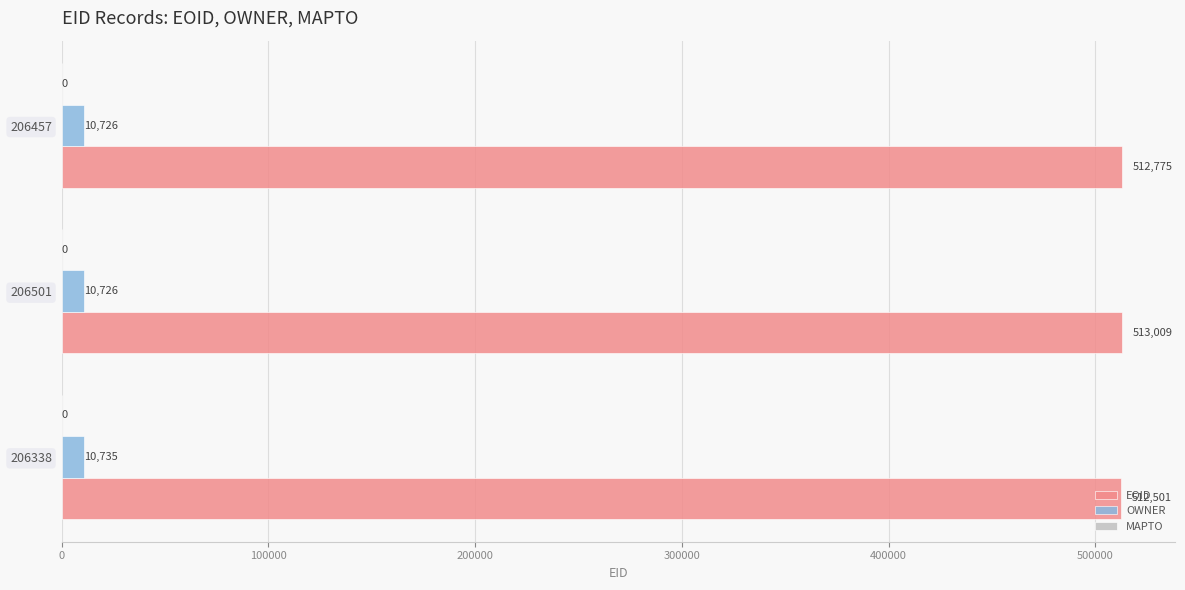

The value of EOID at 206338 is 512501. True or false?

True